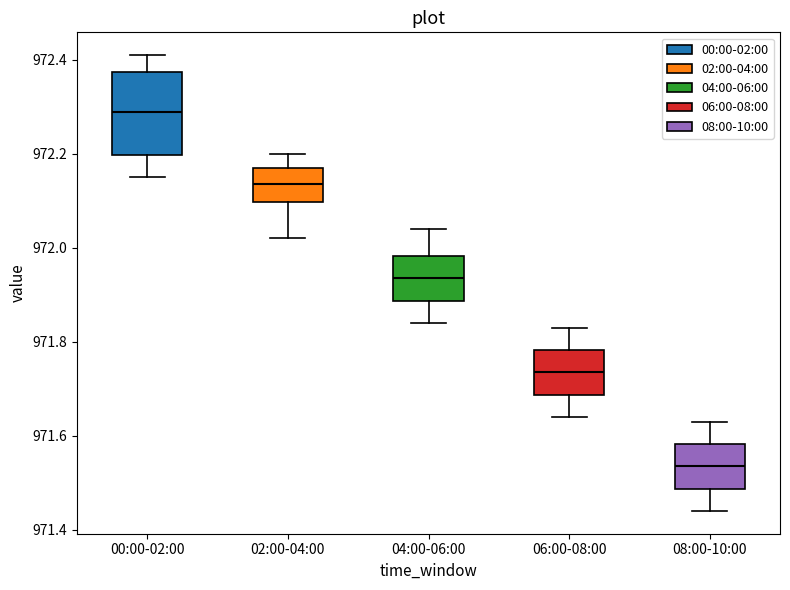

Where is the upper edge of the box for 06:00-08:00 on the y-axis? The values are not printed on the chart, so give them approximately, as read against the axis.

971.78